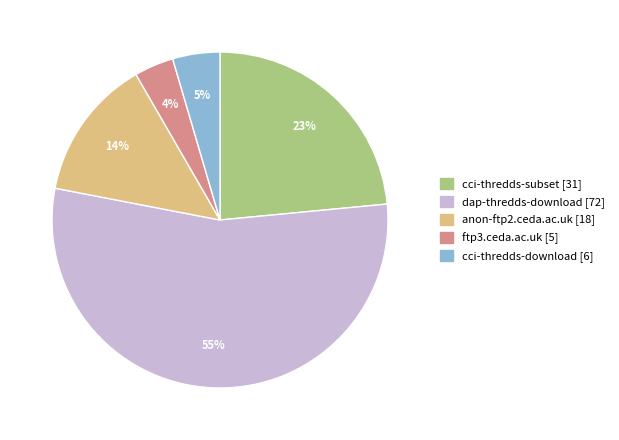

To the nearest percent, what is the difference between the anon-ftp2.ceda.ac.uk and ftp3.ceda.ac.uk slice percentages?

10%